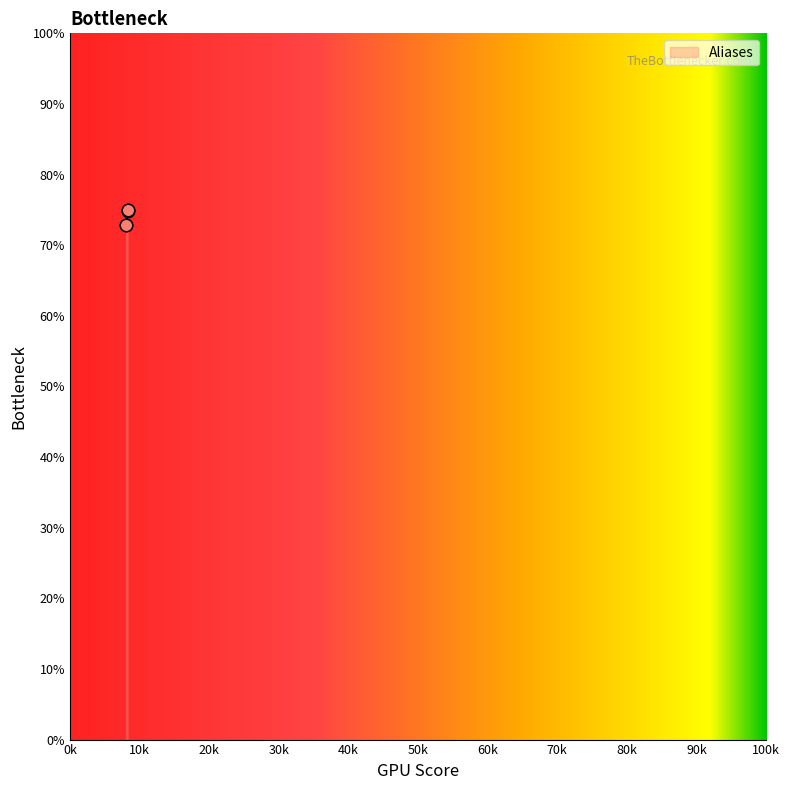

True or false: the data has more than 2 interior local peaks.

False